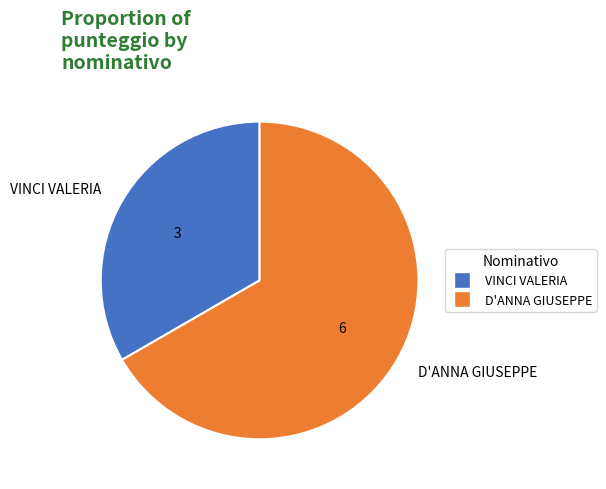

Which category accounts for the majority?

D'ANNA GIUSEPPE